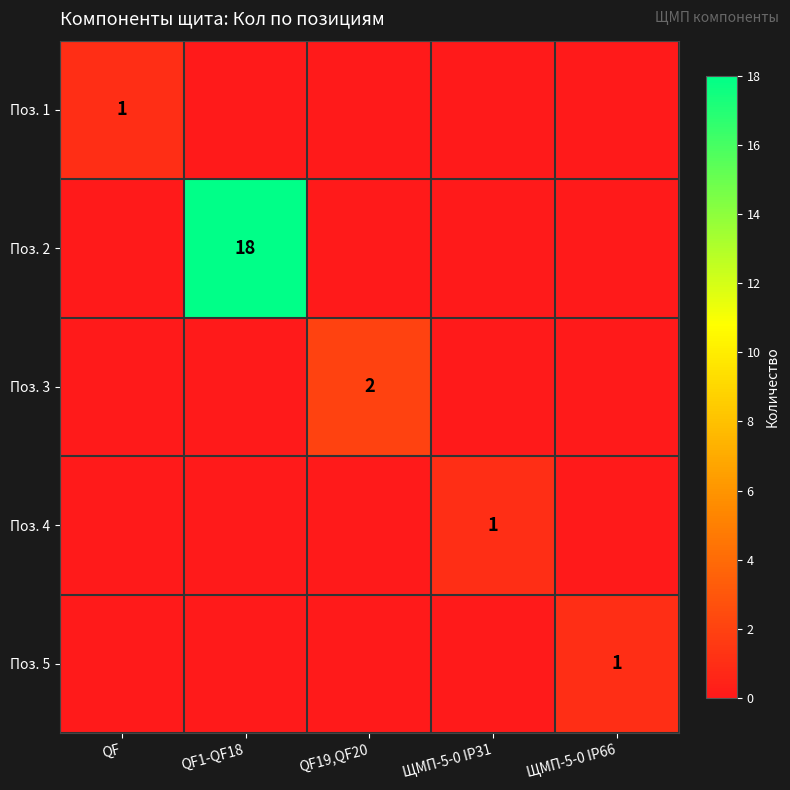

True or false: Поз. 5 has a value of 1 at ЩМП-5-0 IP66.

True